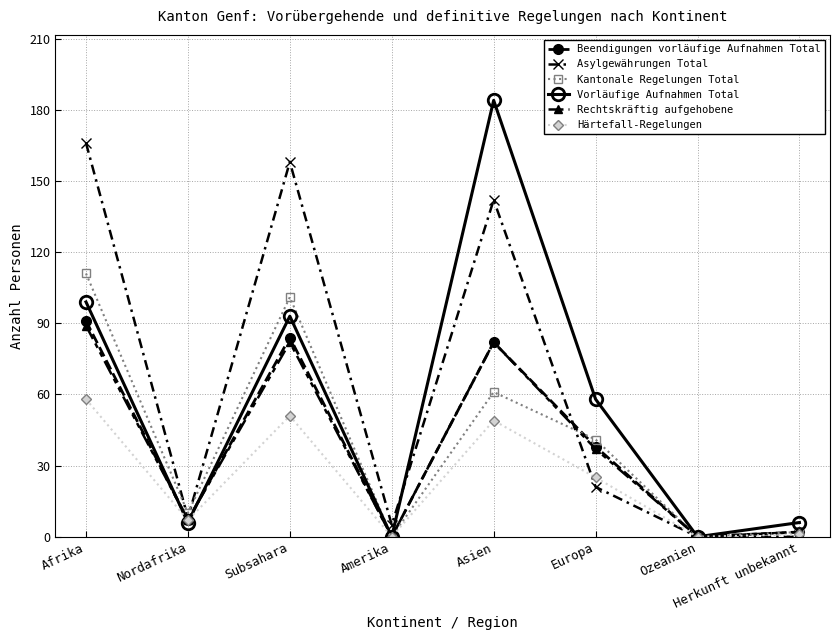

What is the difference between the Rechtskräftig aufgehobene values at Asien and Europa?

45